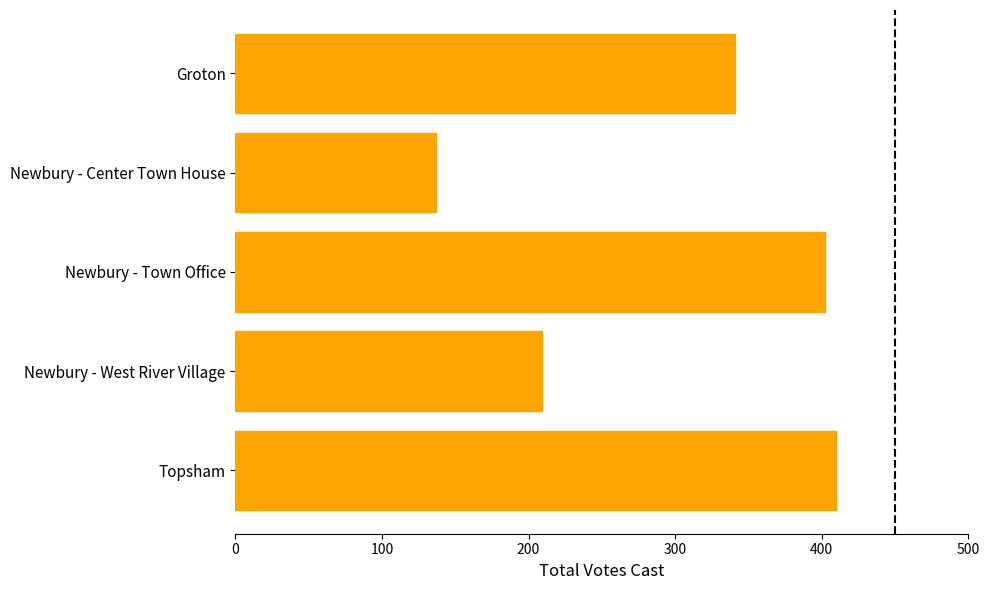

What is the label of the 2nd bar from the bottom?

Newbury - West River Village